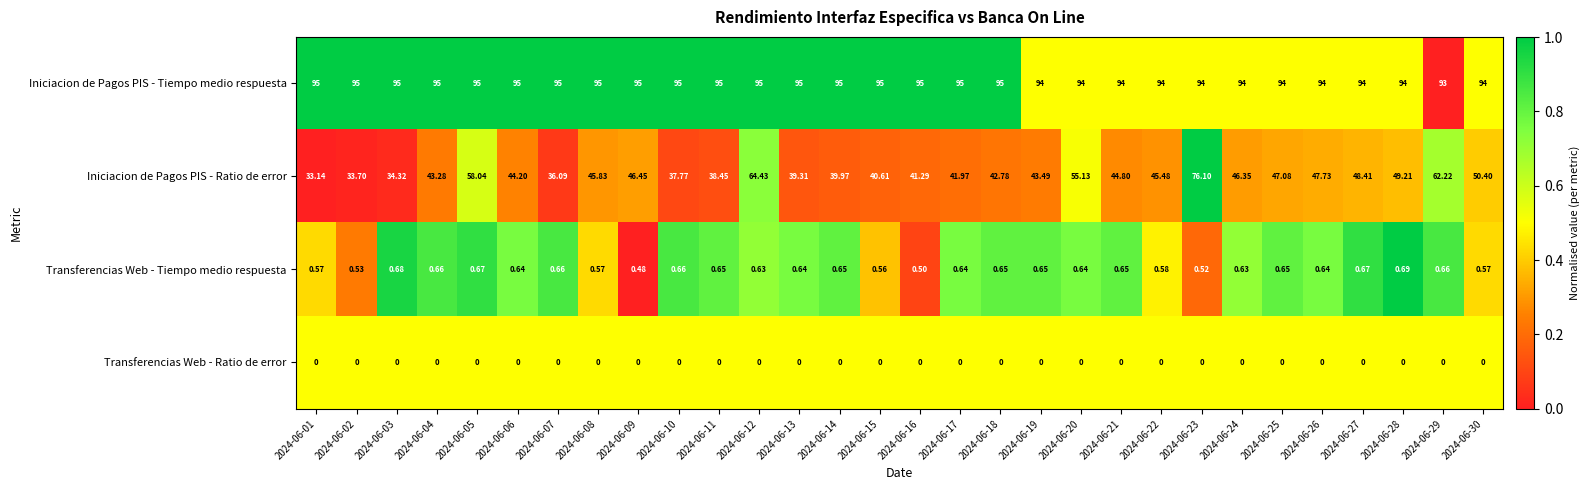

Which series has the largest total across all categories?

Iniciacion de Pagos PIS - Tiempo medio respuesta